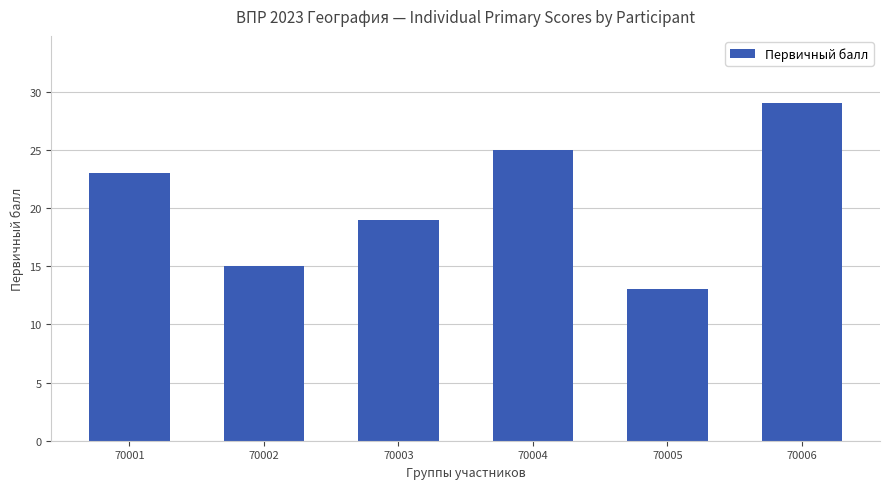

Does the chart contain stacked bars?

No